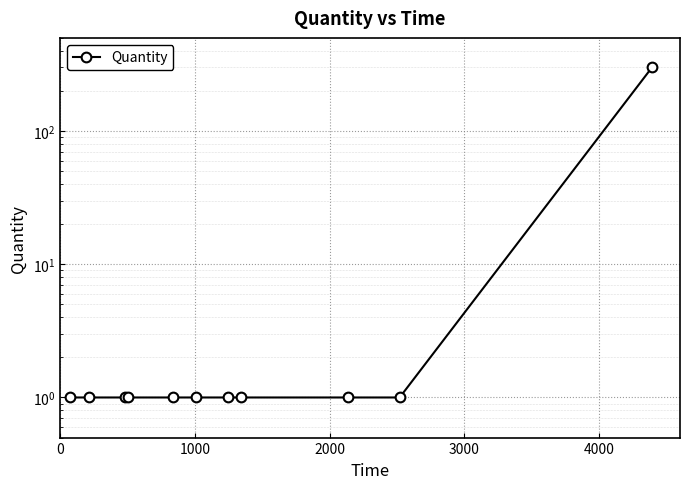

What is the average value?

28